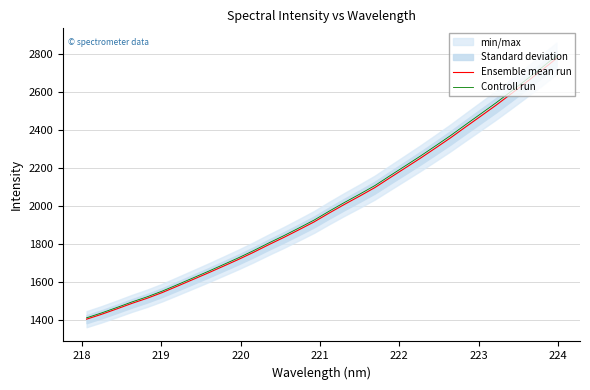

What is the minimum value for Controll run?

1413.5